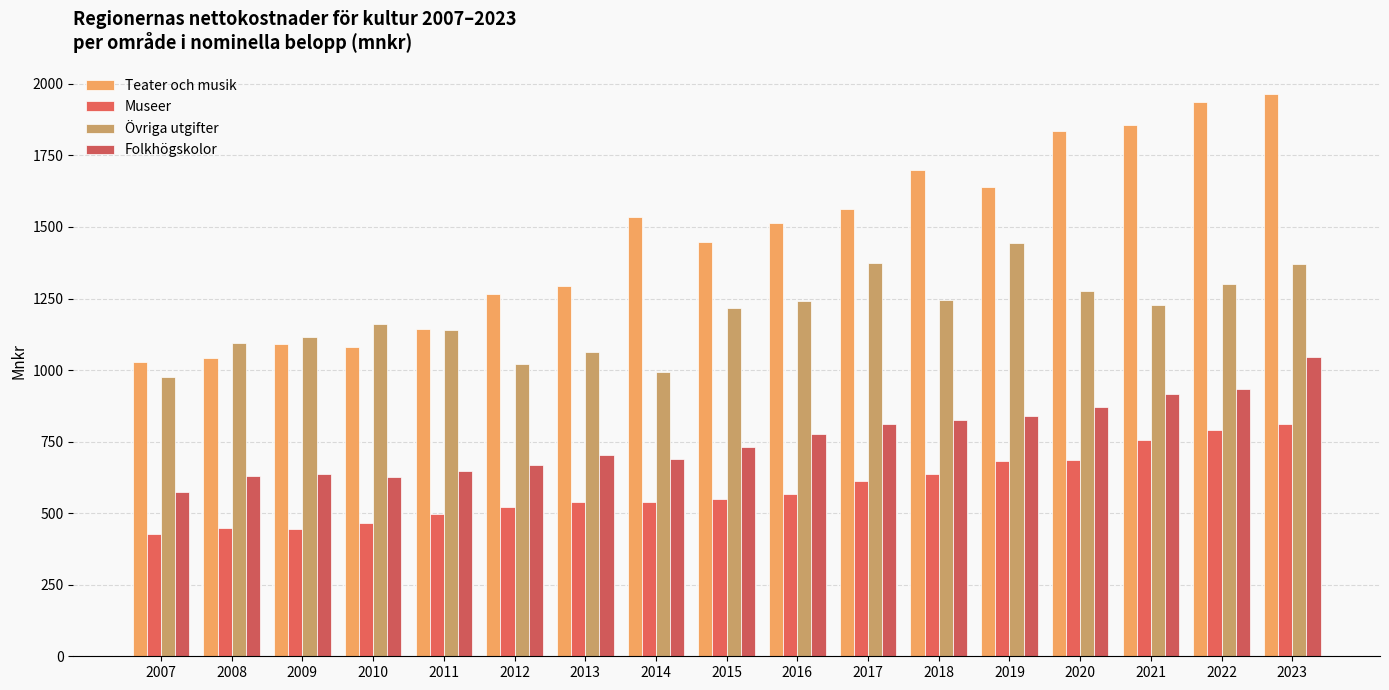

Is the value of Folkhögskolor at 2021 greater than the value of Övriga utgifter at 2013?

No